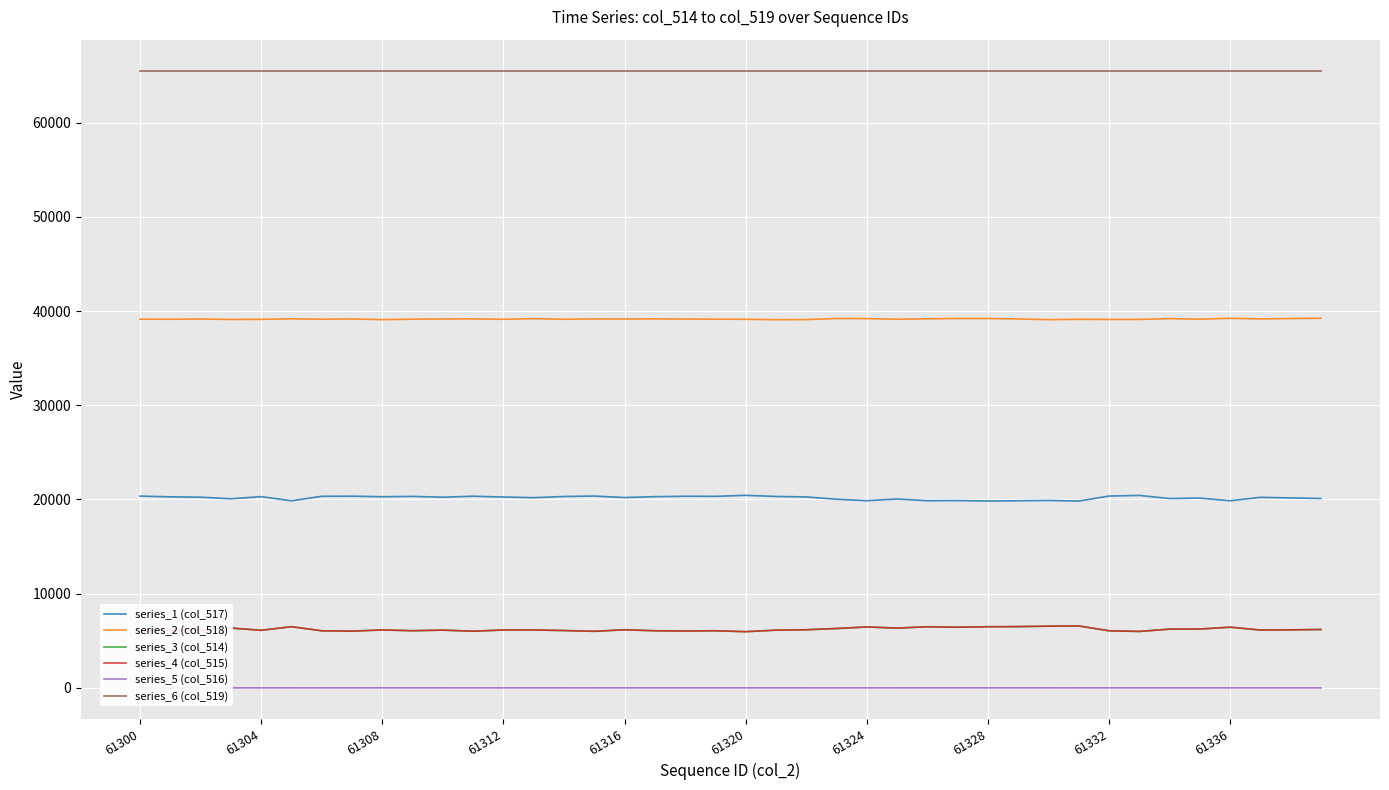

What is the maximum value for series_6 (col_519)?

65535